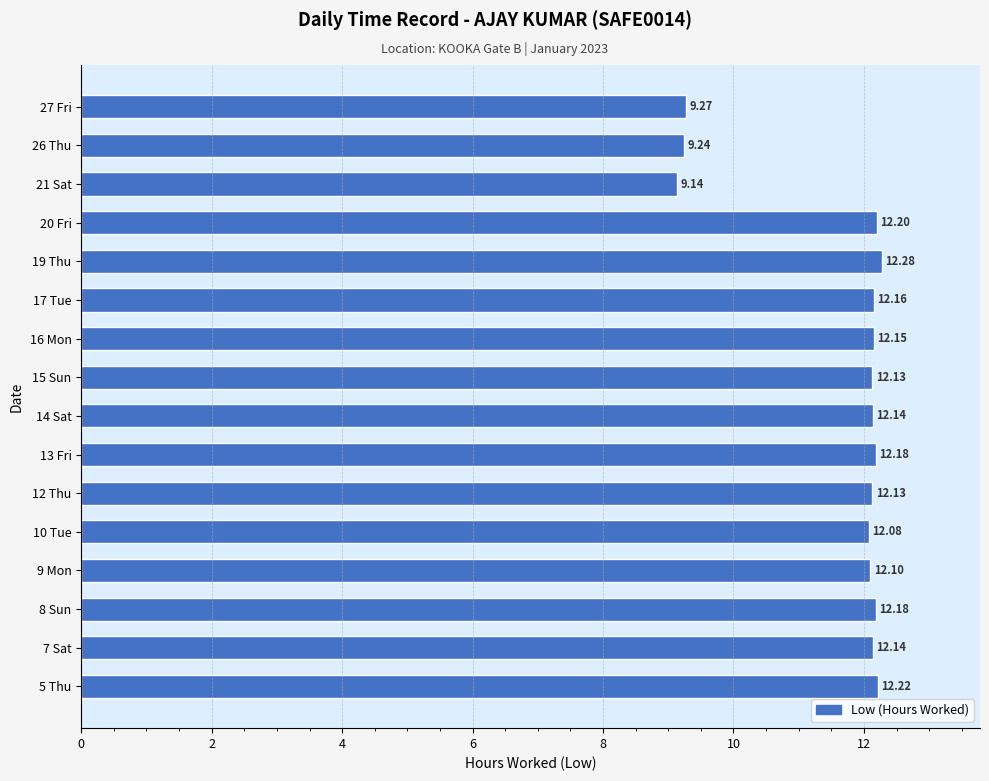

Which label corresponds to the smallest value in the chart?

21 Sat